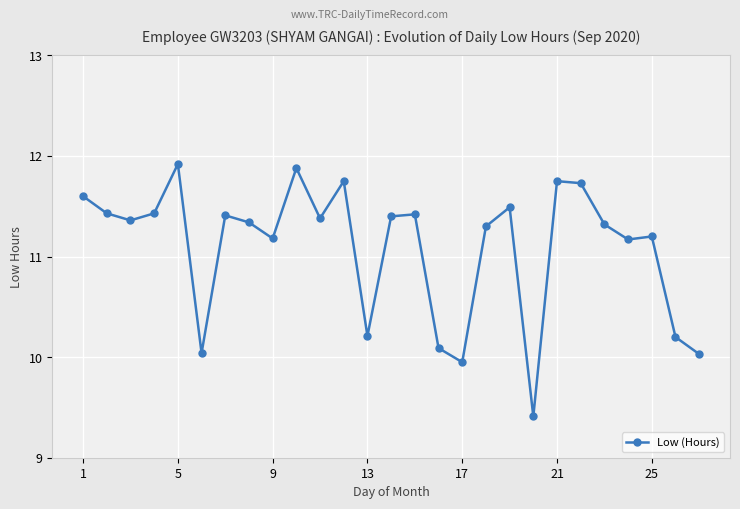

What is the difference between the maximum and second lowest values?

2.0